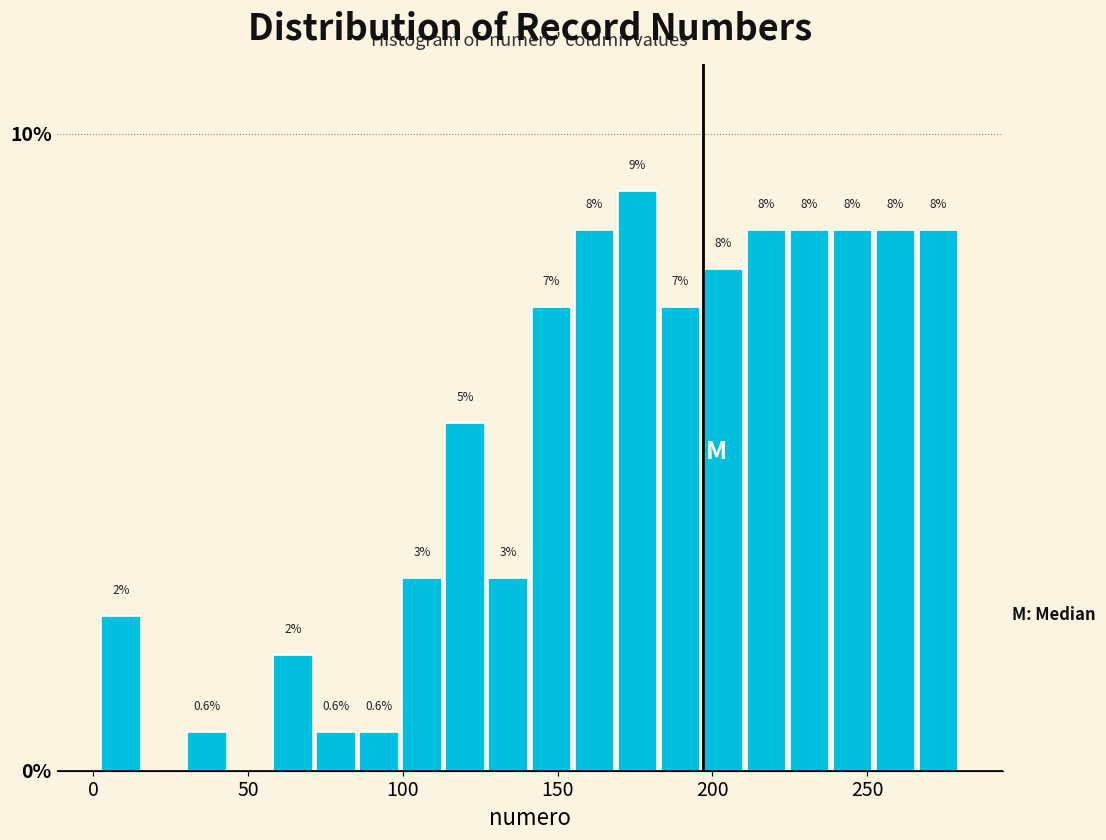

Read against the x-axis, roughly where is the centre of the tallest bar?

175